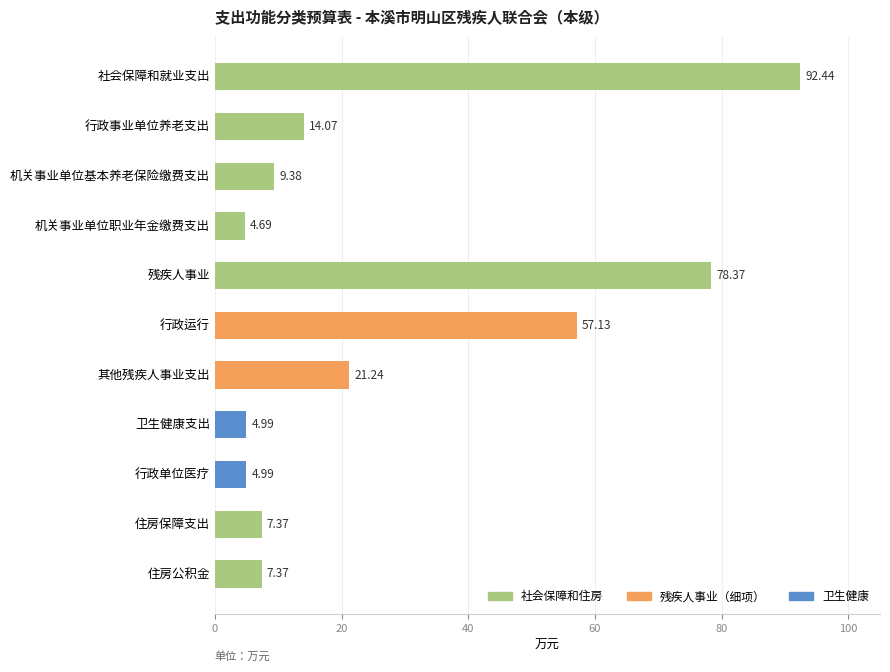

What is the change in value from 机关事业单位基本养老保险缴费支出 to 社会保障和就业支出?

+83.1